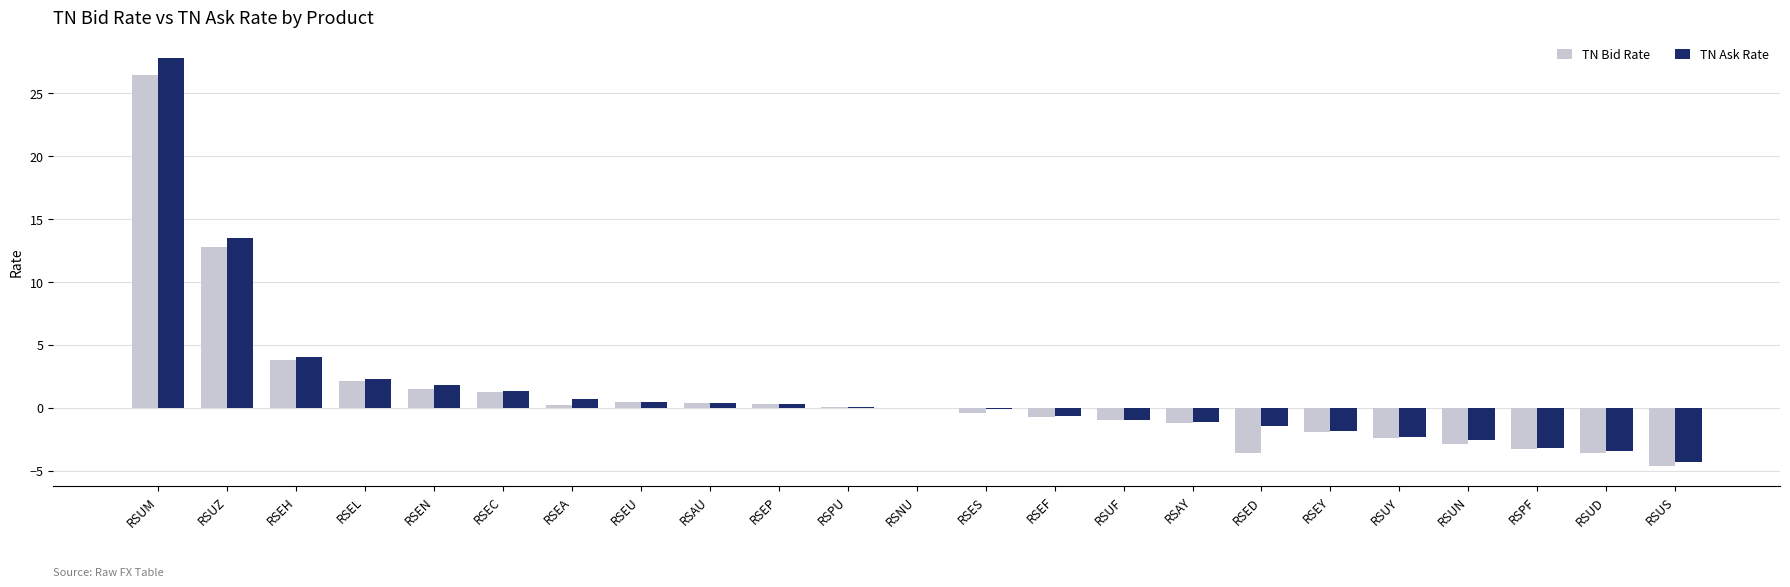

What is the average value of the TN Bid Rate series?

1.0